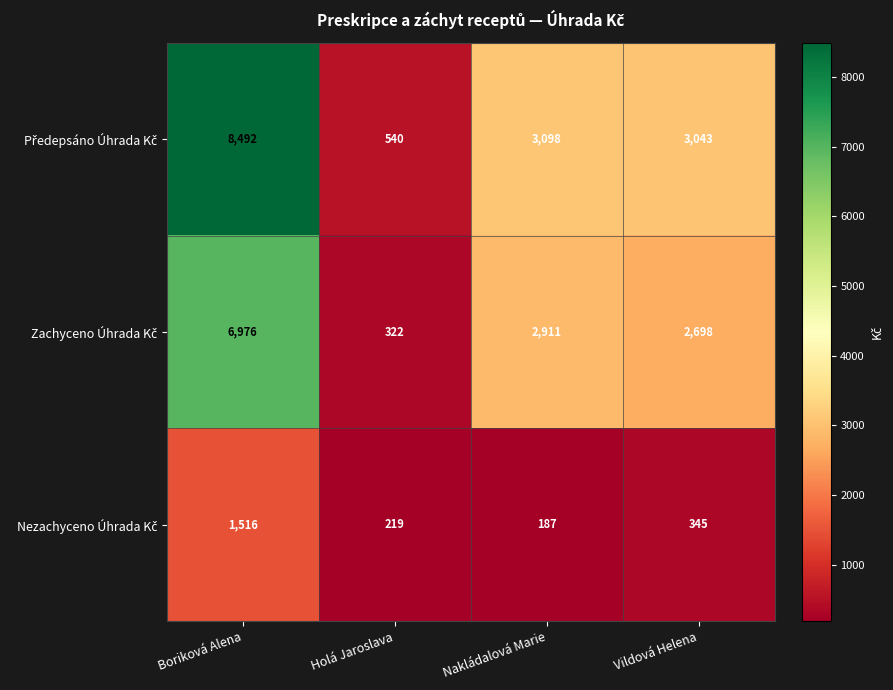

Count the number of categories in the chart.

4